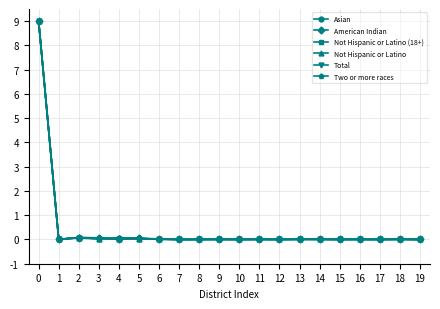

The value of American Indian at 9 is 0.0. True or false?

True